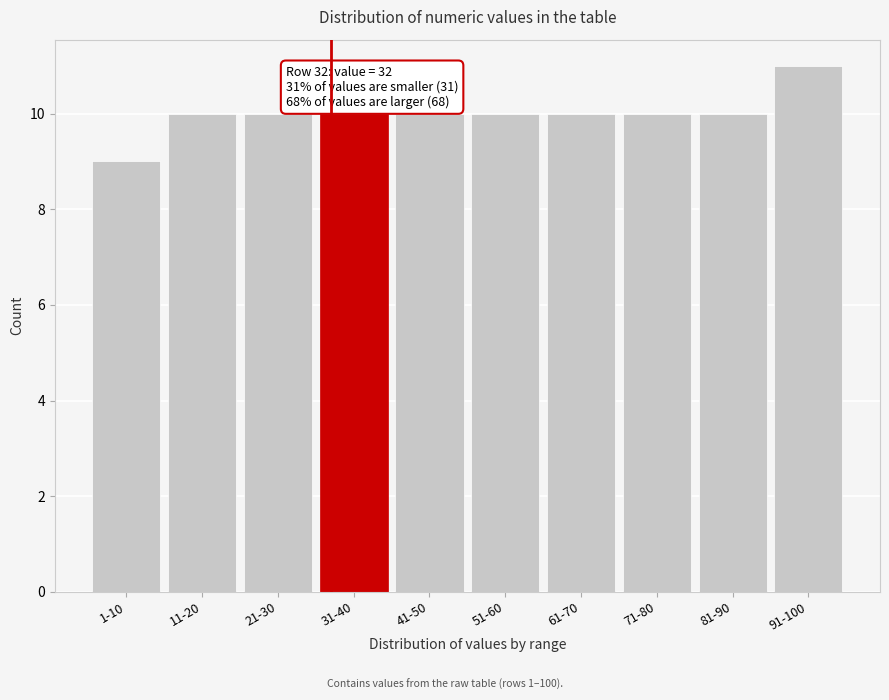

Reading right to left, transcribe all the data shown in this chart.

11	10	10	10	10	10	10	10	10	9